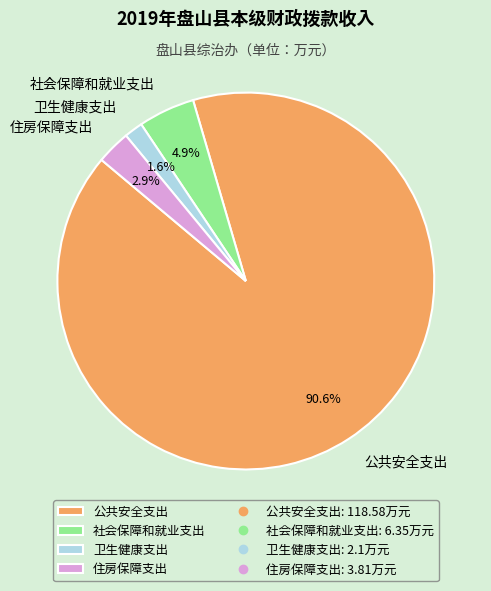

What is the majority slice?

公共安全支出